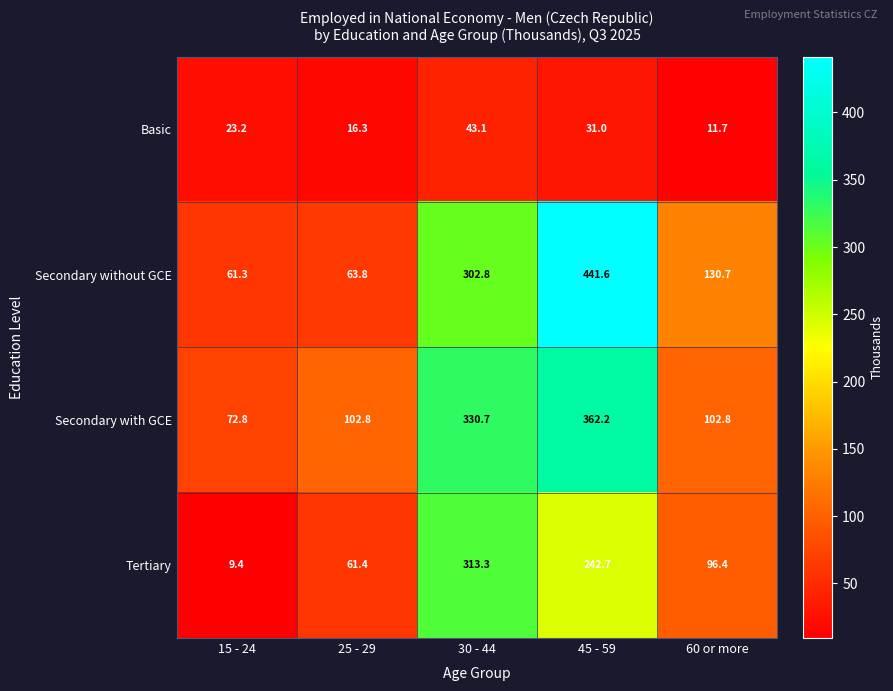

Rank the categories by Secondary without GCE value from highest to lowest.

45 - 59, 30 - 44, 60 or more, 25 - 29, 15 - 24